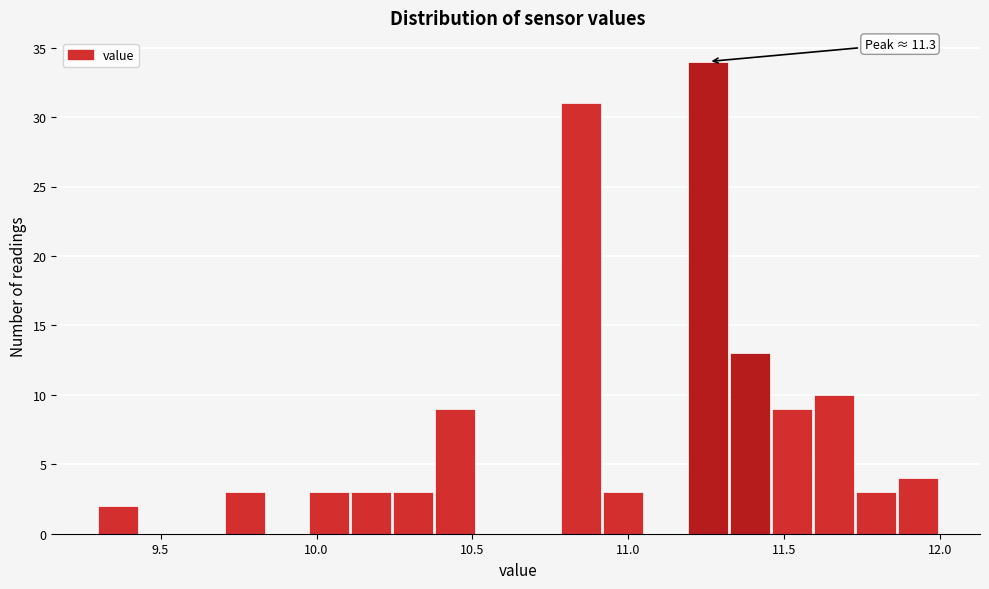

Read against the x-axis, roughly where is the centre of the tallest bar?

11.25